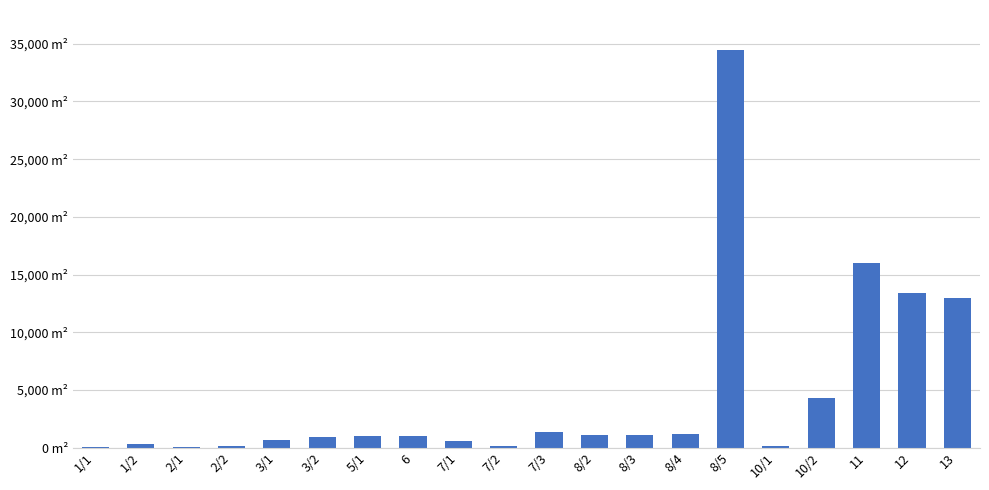

Reading left to right, list all the values displayed in this chart.

33	293	14	131	683	900	1032	973	607	100	1358	1100	1054	1147	34467	158	4269	15991	13423	12958